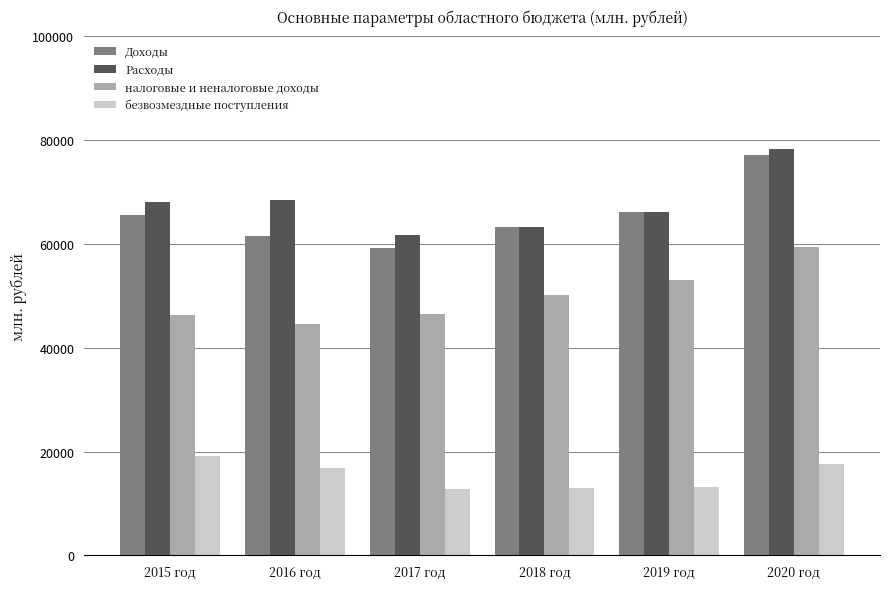

What is the difference between the highest and lowest values at 2020 год?

60518.5